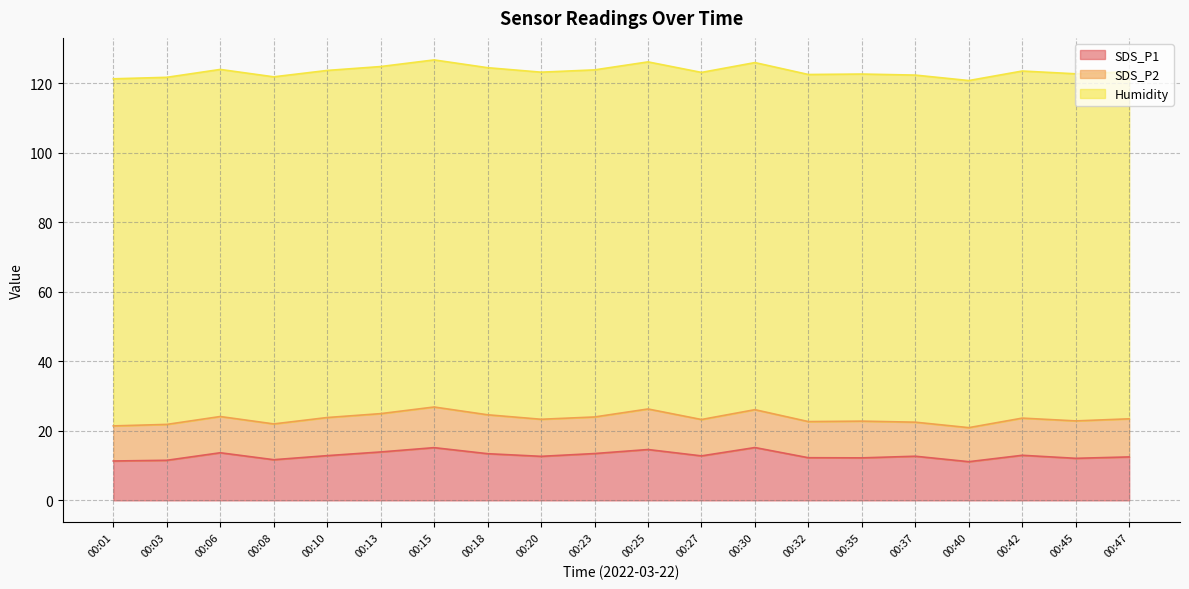

The value of SDS_P1 at 00:15 is 6.5. True or false?

False